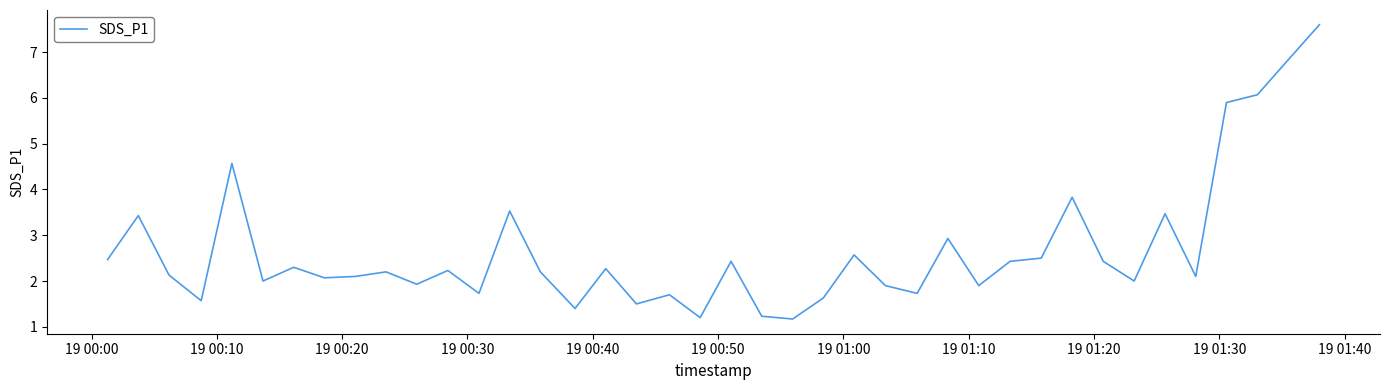

What is the difference between the maximum and second lowest values?

6.4